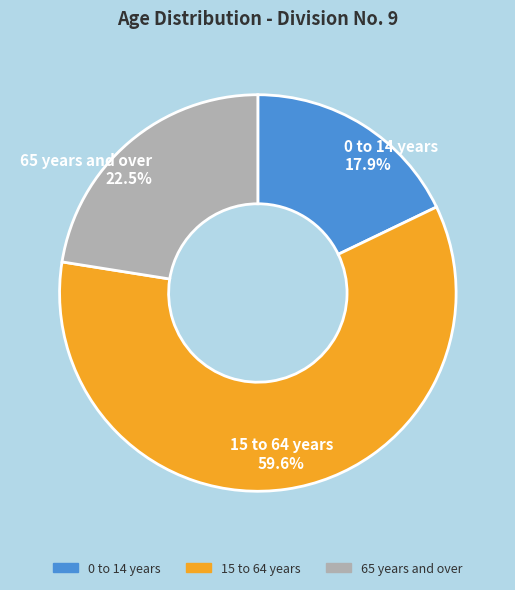

How much of the chart is everything except 65 years and over?

77.5%